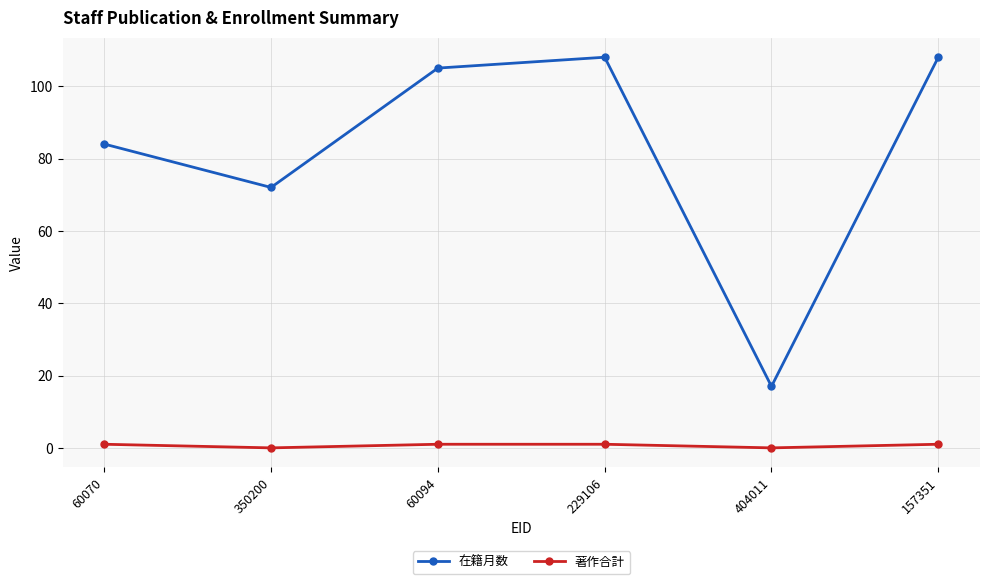

Reading right to left, extract all data points from this chart.

在籍月数: 108	17	108	105	72	84
著作合計: 1	0	1	1	0	1